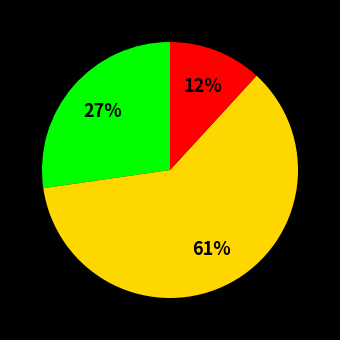

How many segments does this pie chart have?

3